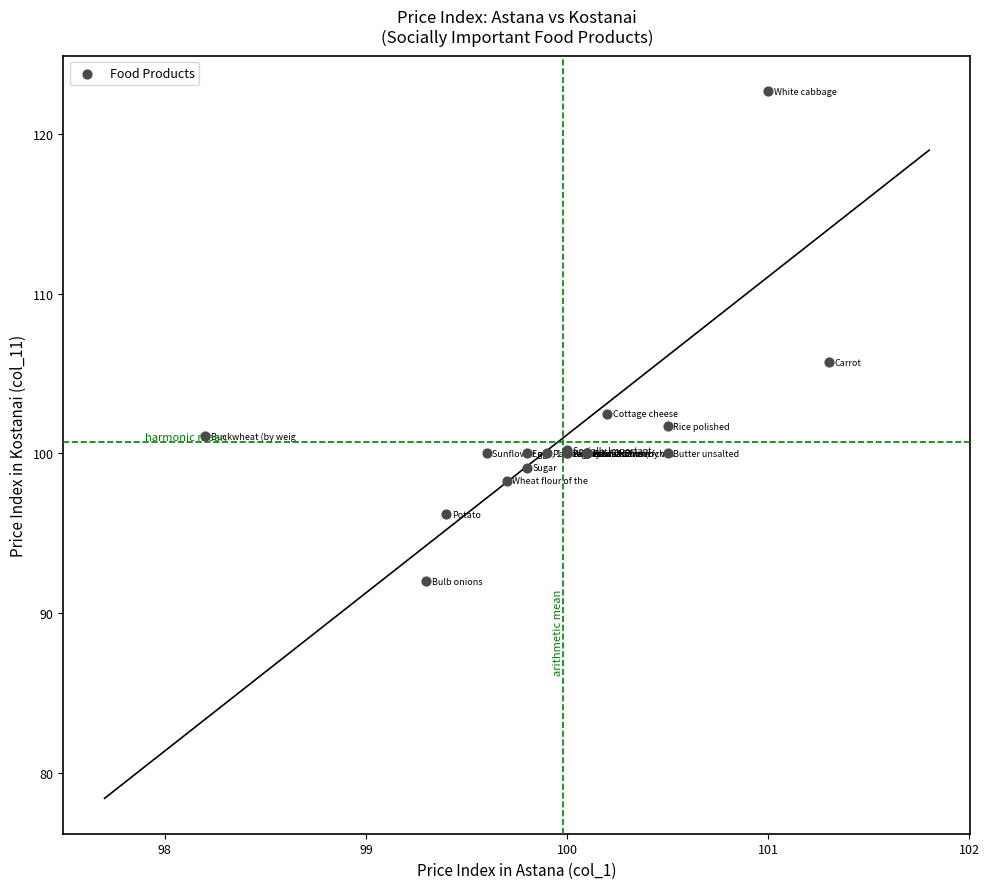

What Y value in the scatter plot is closest to 107?

105.7